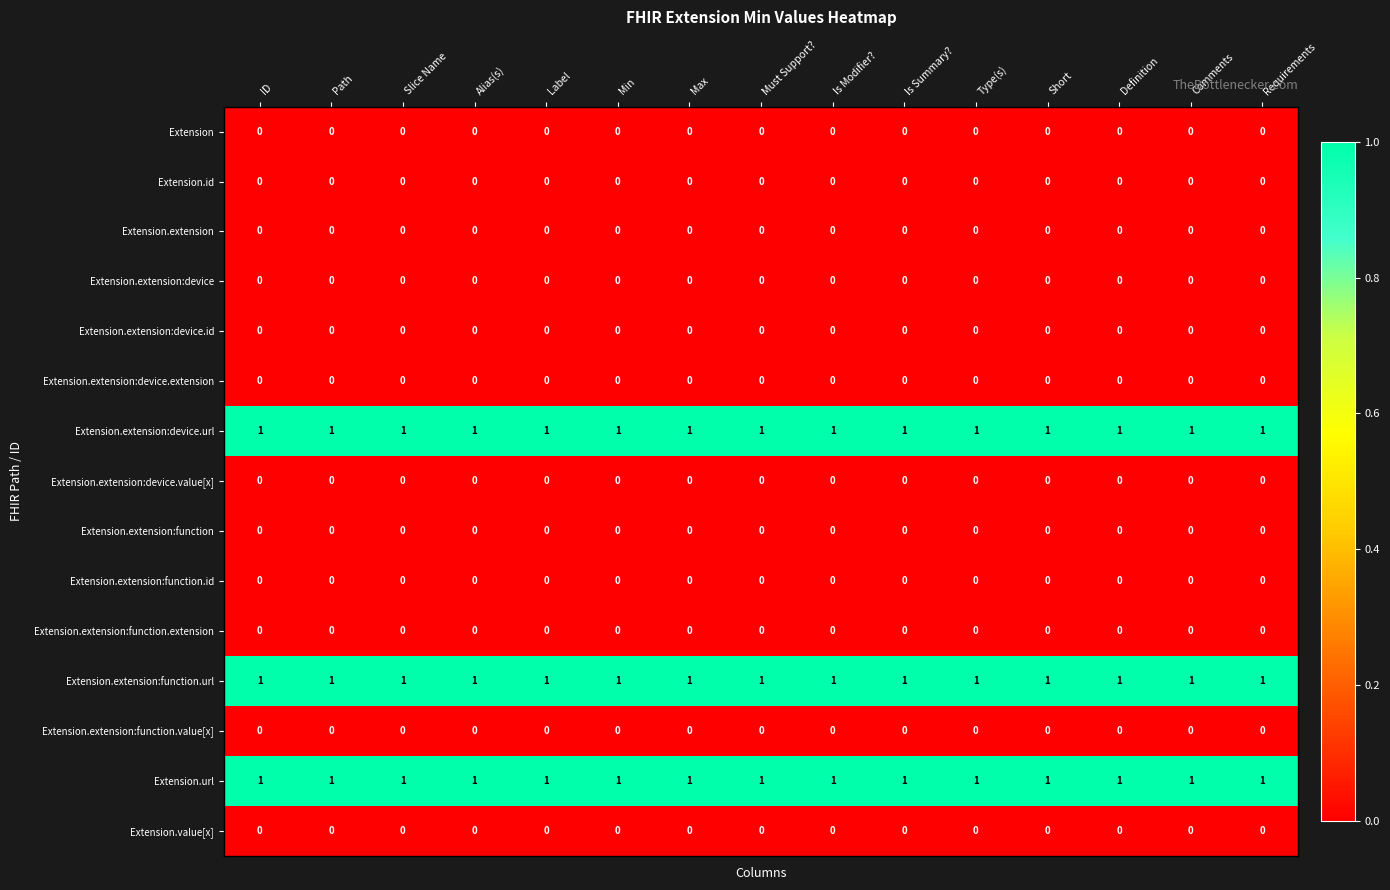

What is the sum of all Extension.extension:function.url values?

15